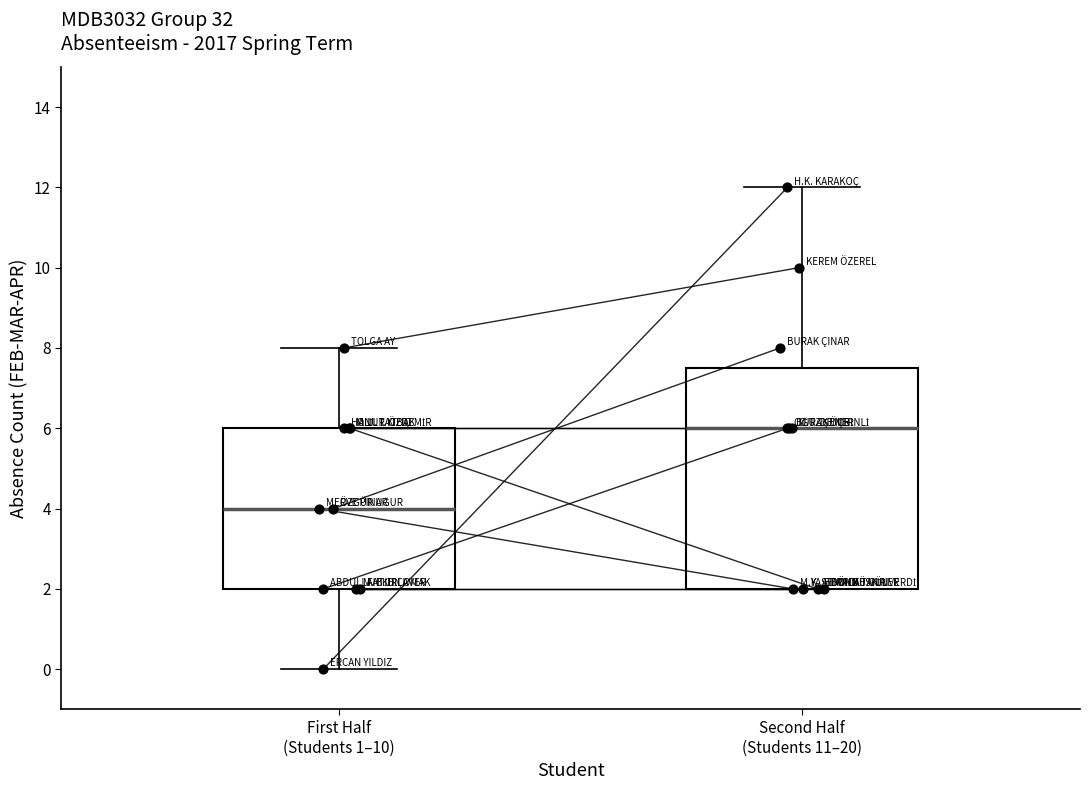

Between Second Half
(Students 11–20) and First Half
(Students 1–10), which is larger?

Second Half
(Students 11–20)